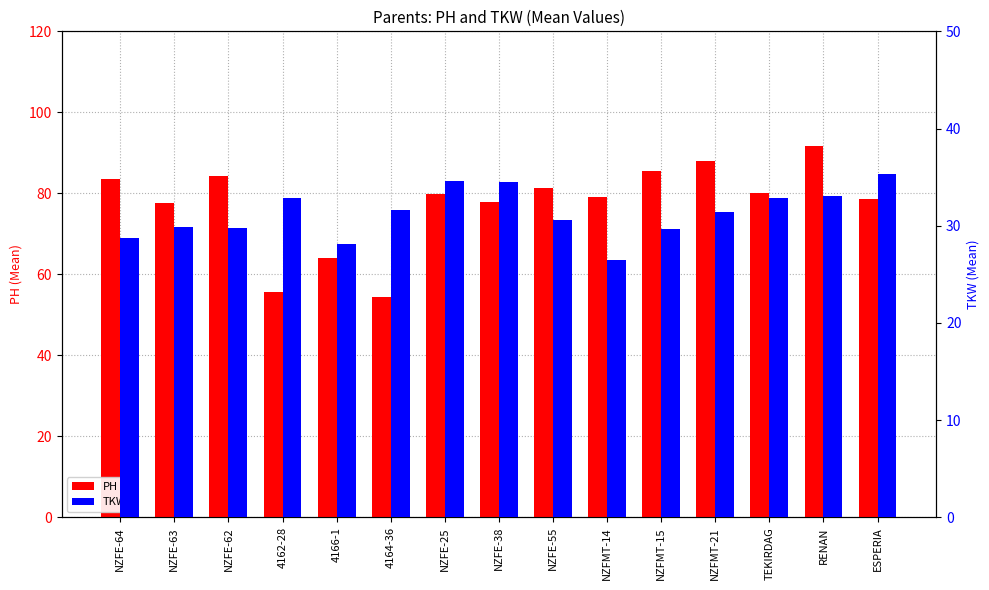

Which category has the highest value in the PH series?

RENAN